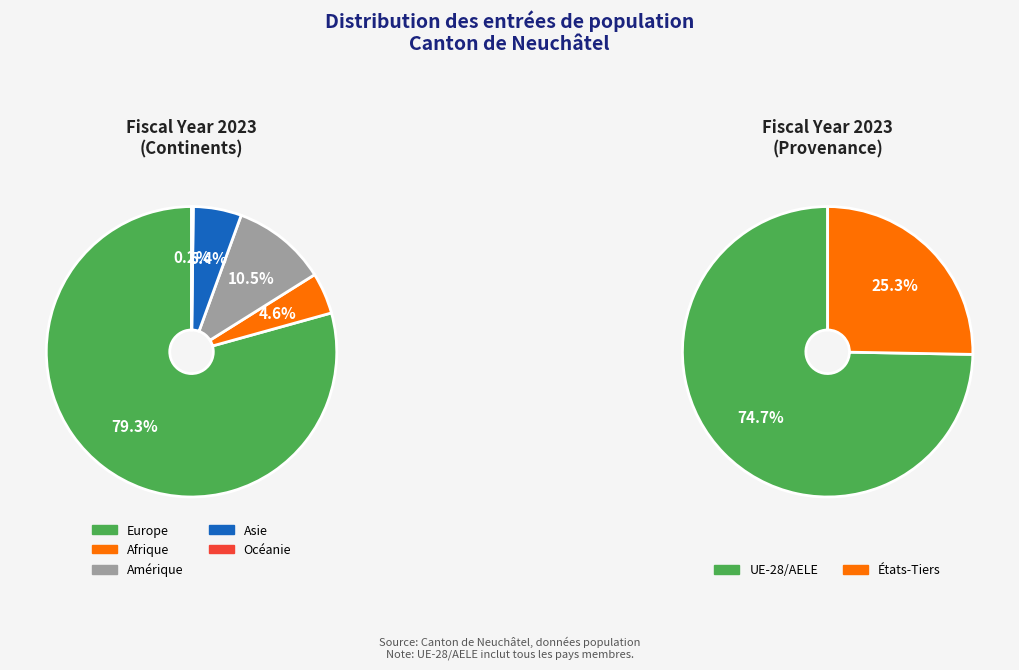

Which slice represents more than half of the pie?

Europe